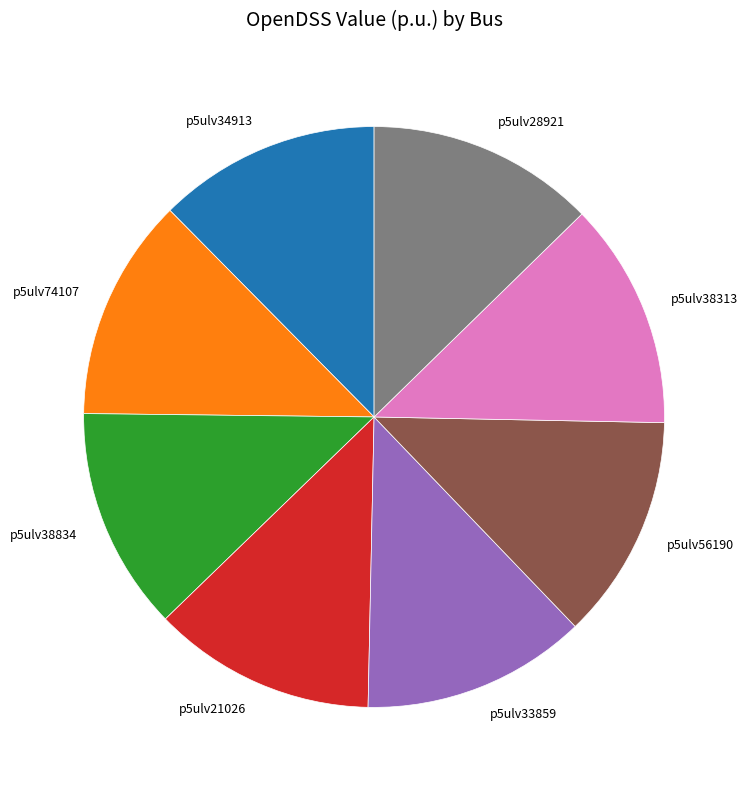

Is there any slice that represents more than half of the pie?

No